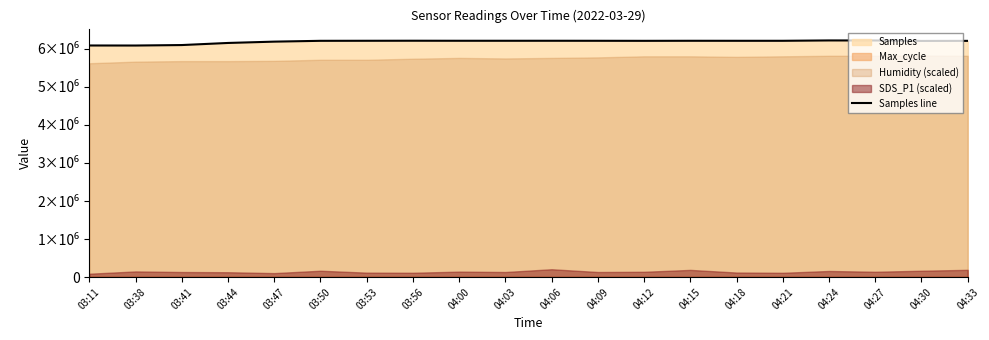

How many interior local peaks (higher than both neighbors) does the data have?

4